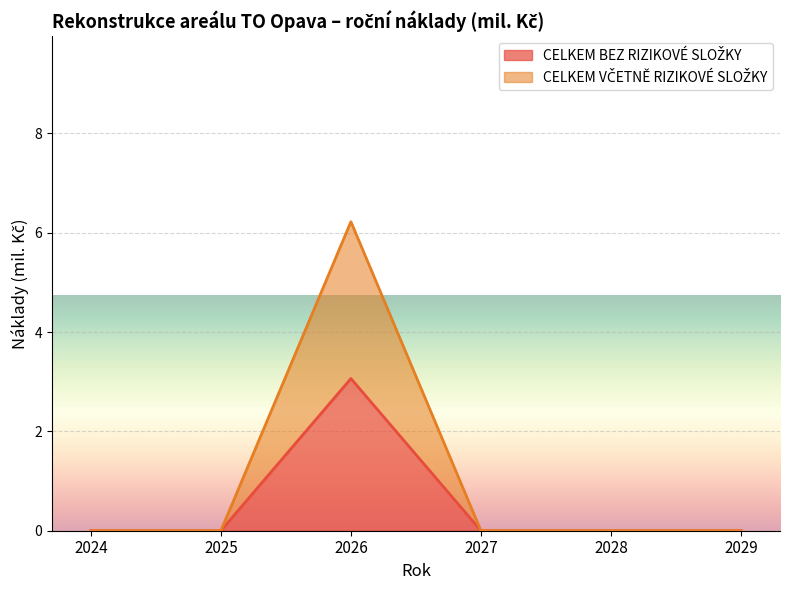

Does the chart display data point markers on the line(s)?

No